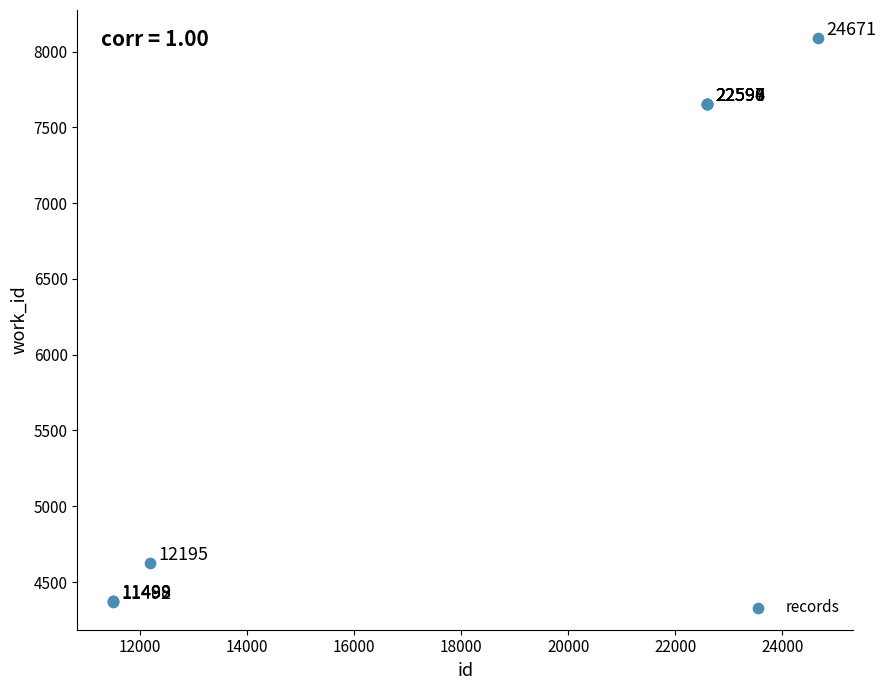

What Y value in the scatter plot is closest to 6229?

7656